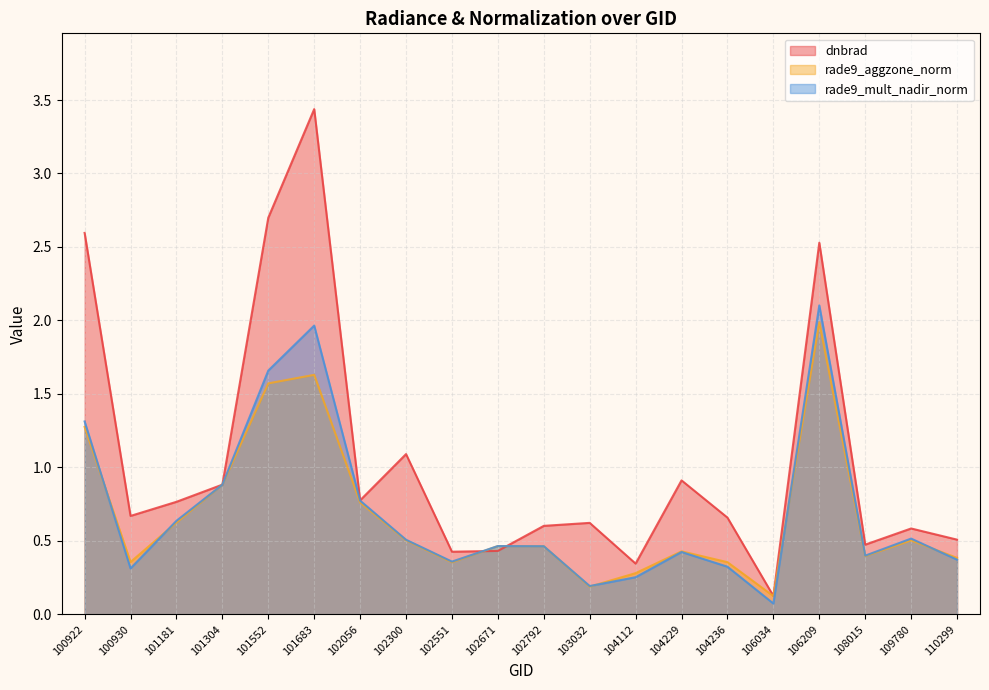

The value of rade9_mult_nadir_norm at 104112 is 0.3. True or false?

True